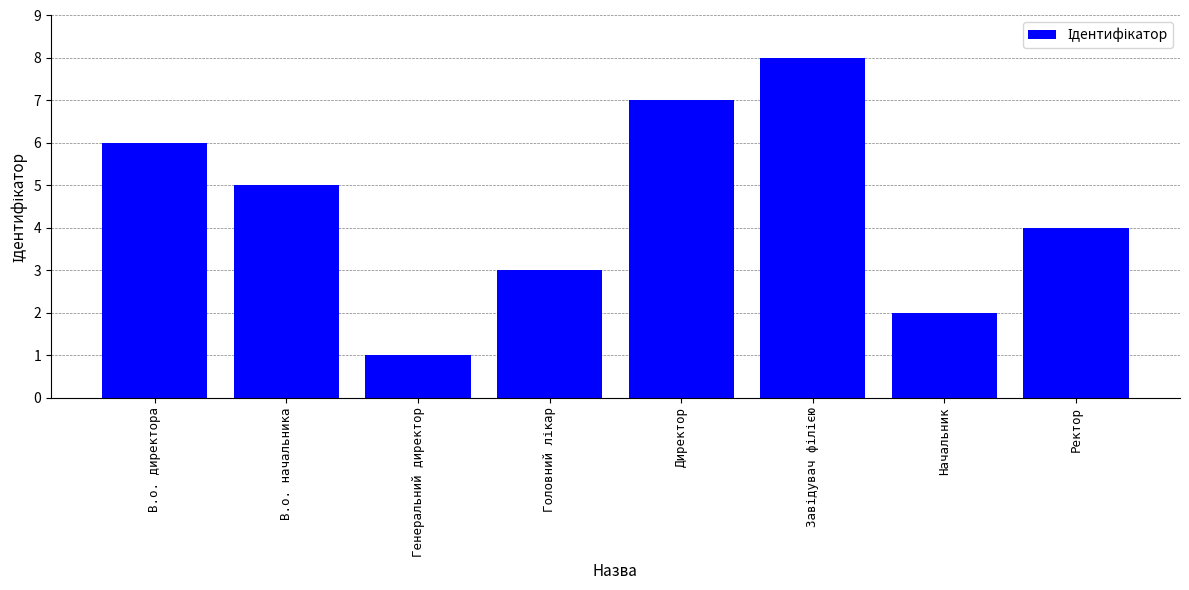

The value at В.о. директора is 3. True or false?

False